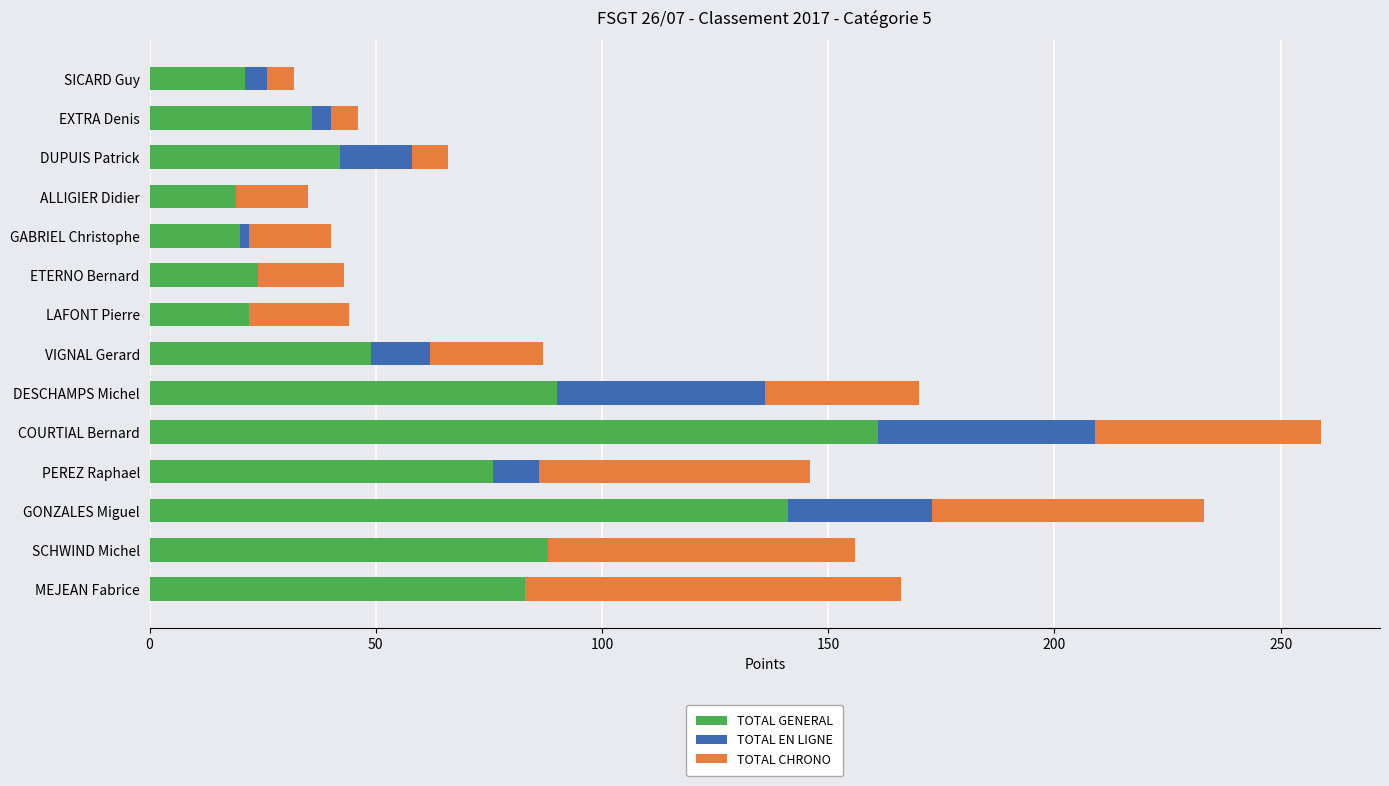

At which category is the sum across all series the highest?

COURTIAL Bernard